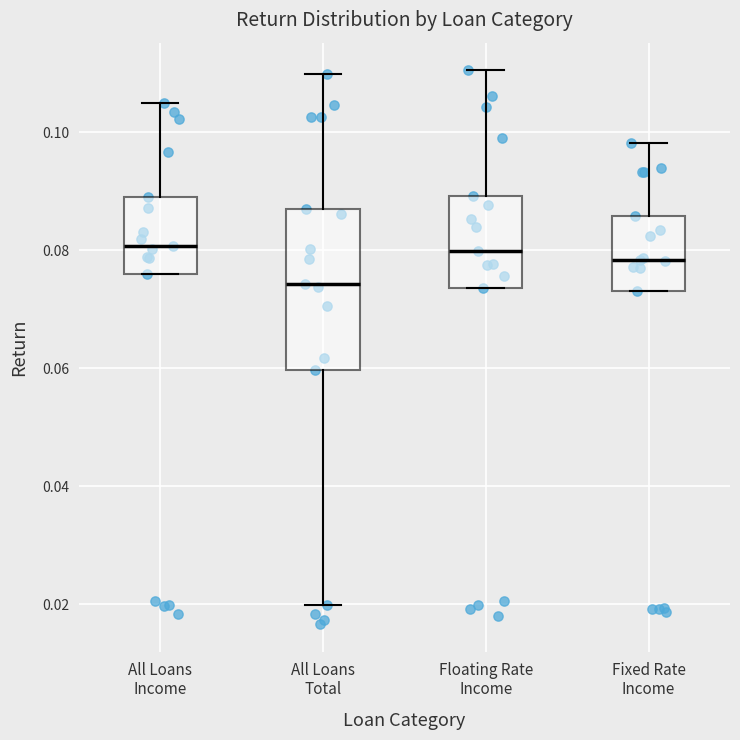

Reading left to right, transcribe this box plot: for each box, give where its median line is, the range the box spans, and where its two whiskers end, as read against the y-axis. The values are not printed on the chart, so give them approximately, as read against the axis.

All Loans Income: median 0.080, box 0.076 to 0.090, whiskers 0.076 to 0.104
All Loans Total: median 0.074, box 0.060 to 0.086, whiskers 0.020 to 0.110
Floating Rate Income: median 0.080, box 0.074 to 0.090, whiskers 0.074 to 0.110
Fixed Rate Income: median 0.078, box 0.072 to 0.086, whiskers 0.072 to 0.098